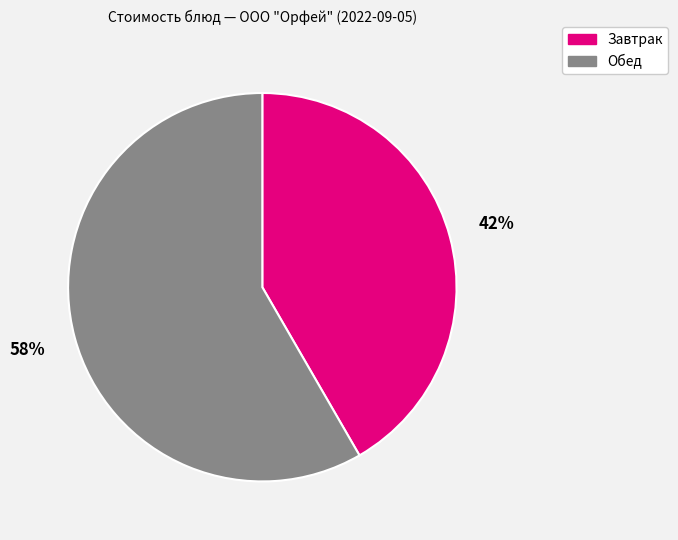

Is there a majority slice in this chart?

Yes